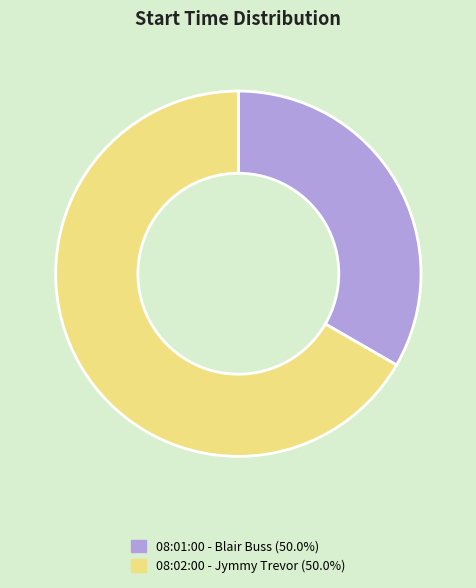

True or false: 08:01:00 accounts for 28% of the total.

False